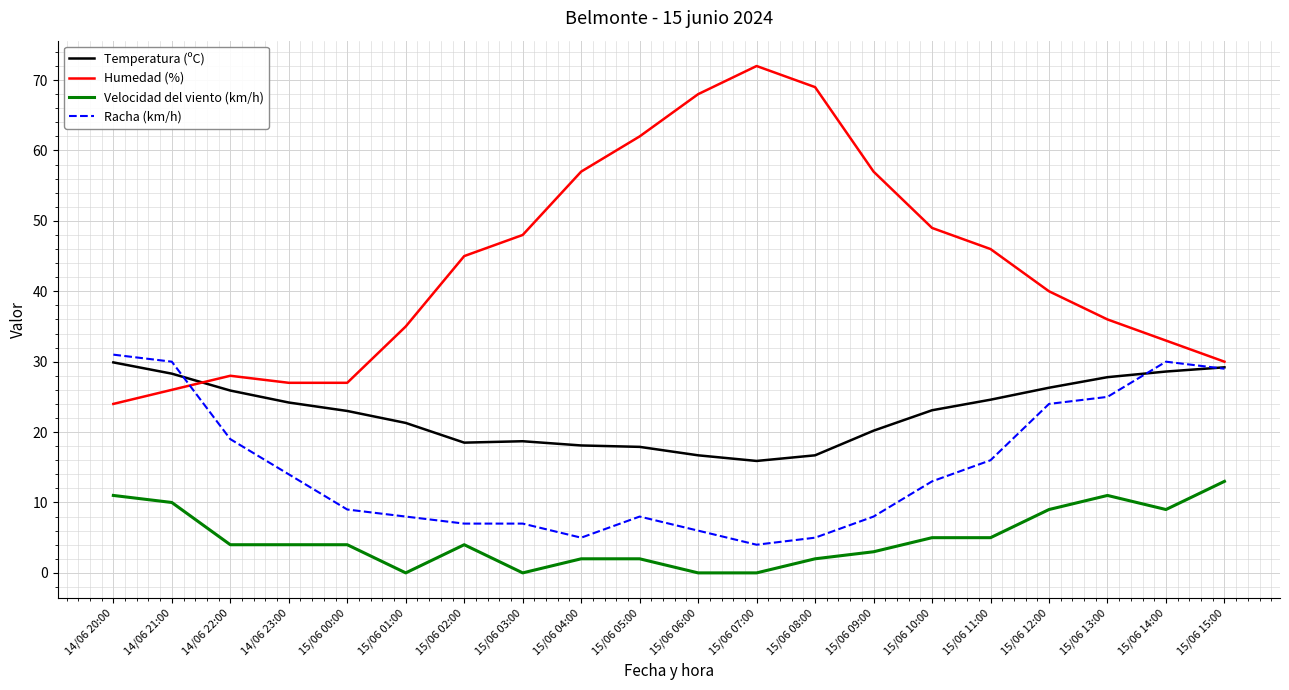

What is the total value across all series at 15/06 01:00?

64.3